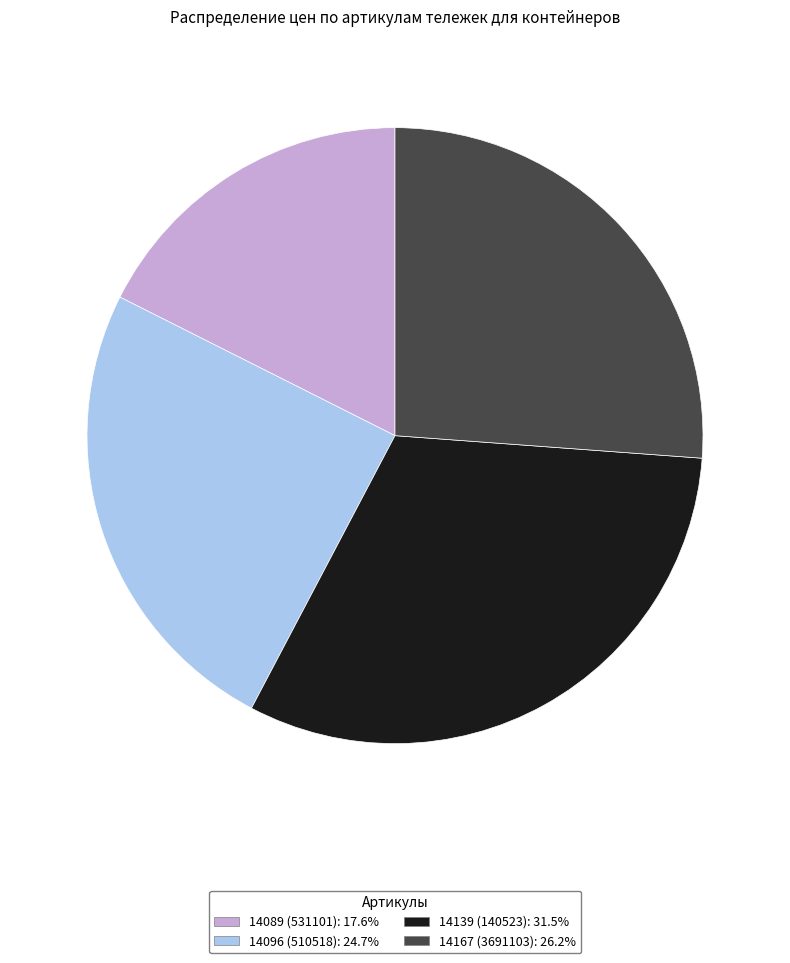

Is there any slice that represents more than half of the pie?

No